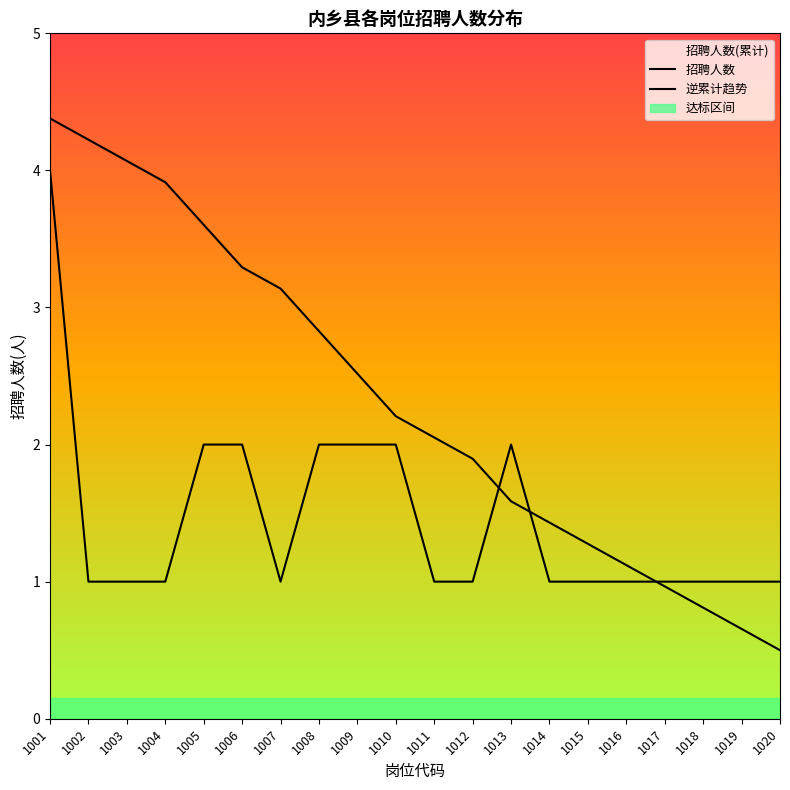

True or false: 招聘人数 has a value of 1.0 at 1017.

True